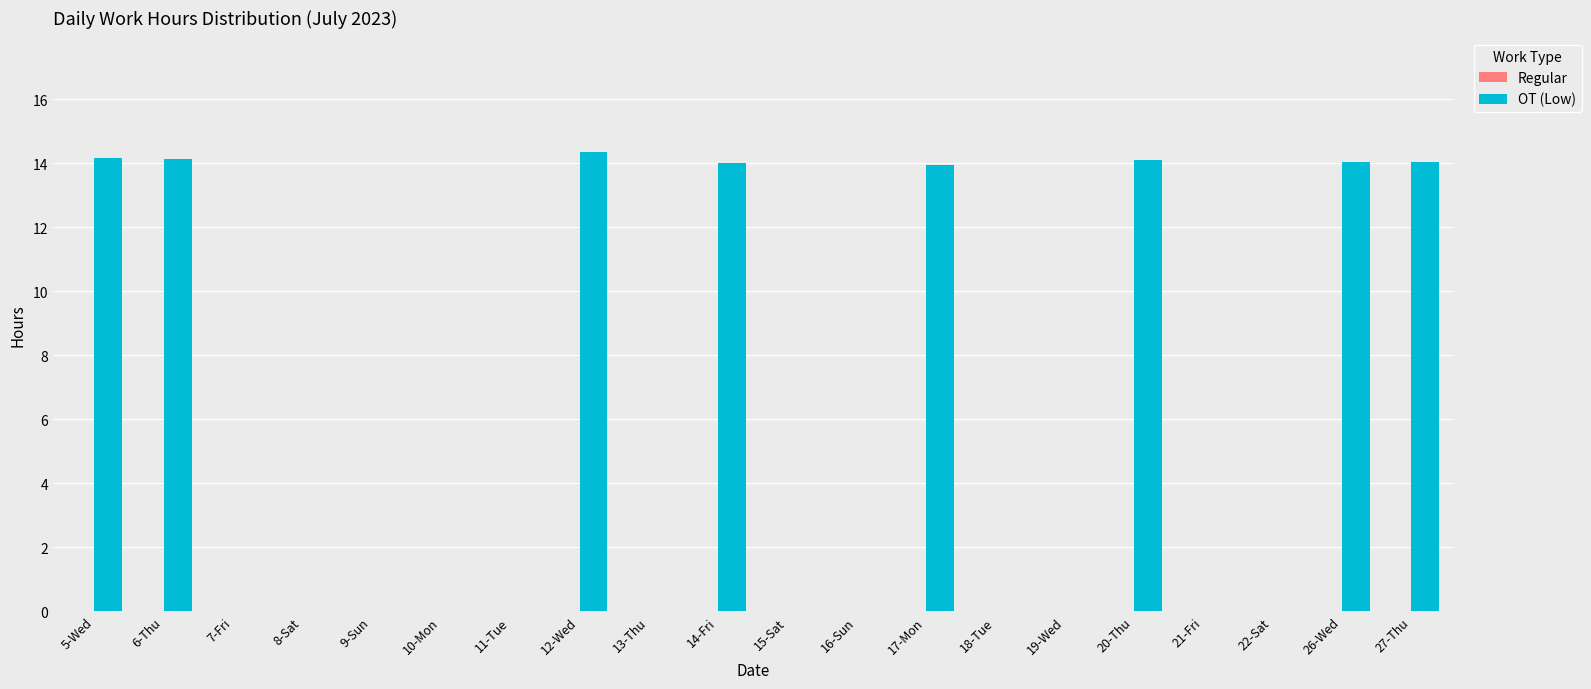

What is the greatest value displayed?

14.3